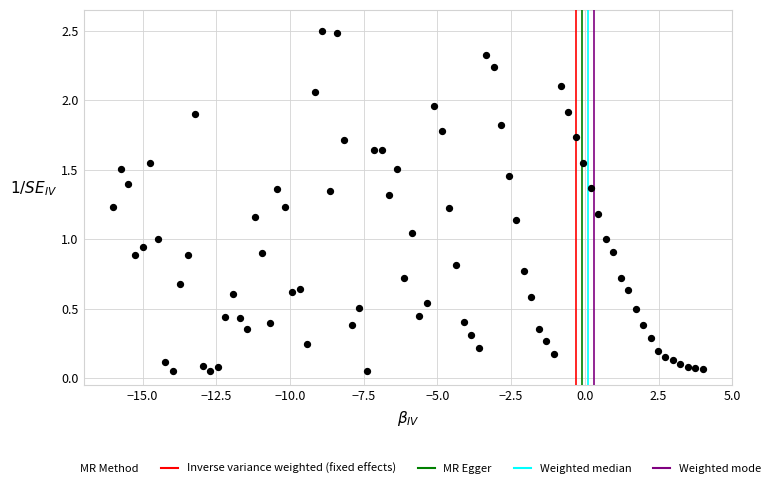

What is the range of X values (max minus min)?

20.0